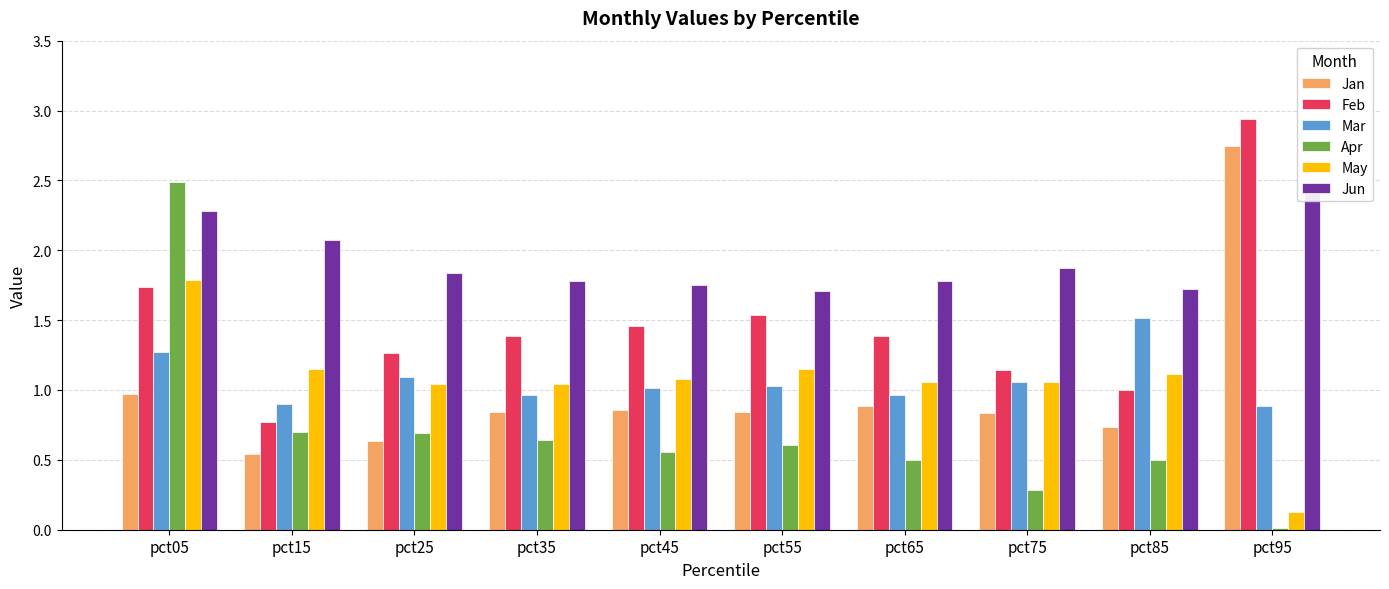

Which label corresponds to the largest value in the chart?

pct95